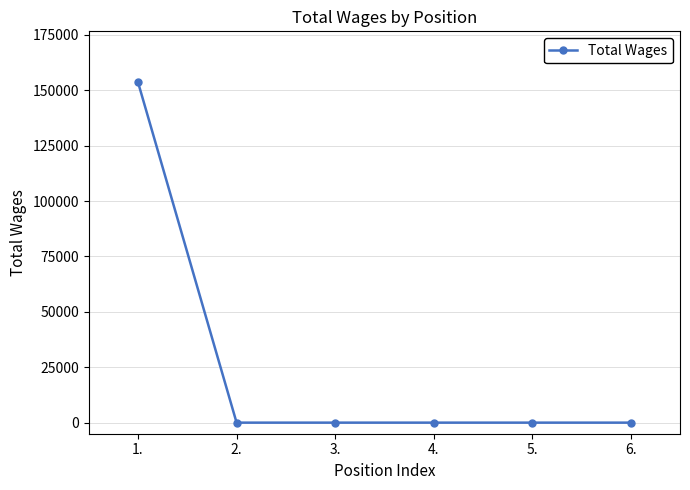

Does the chart display data point markers on the line(s)?

Yes